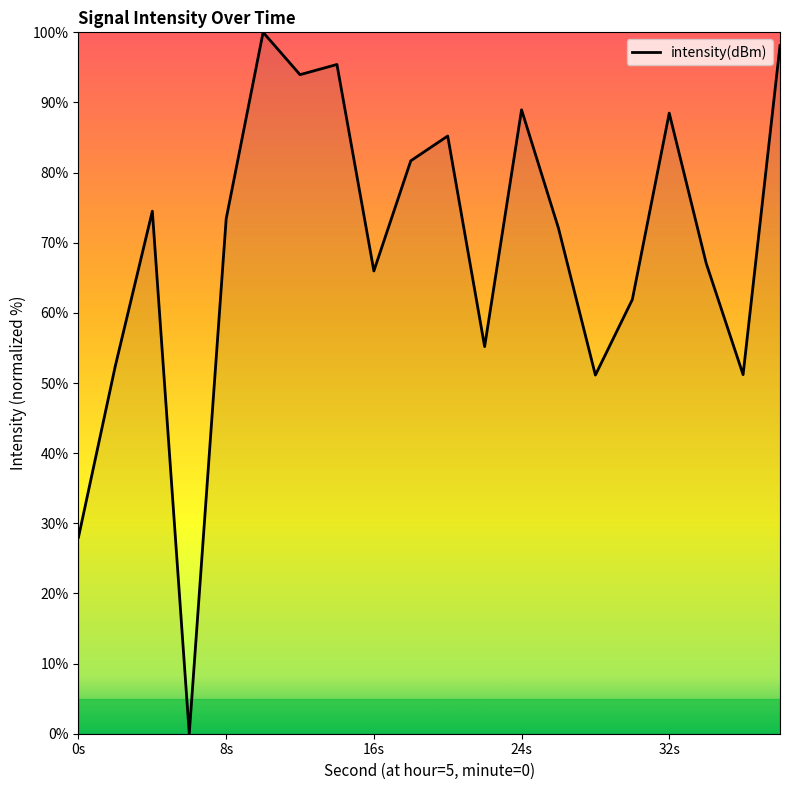

What is the difference between the maximum and minimum values?

100.0